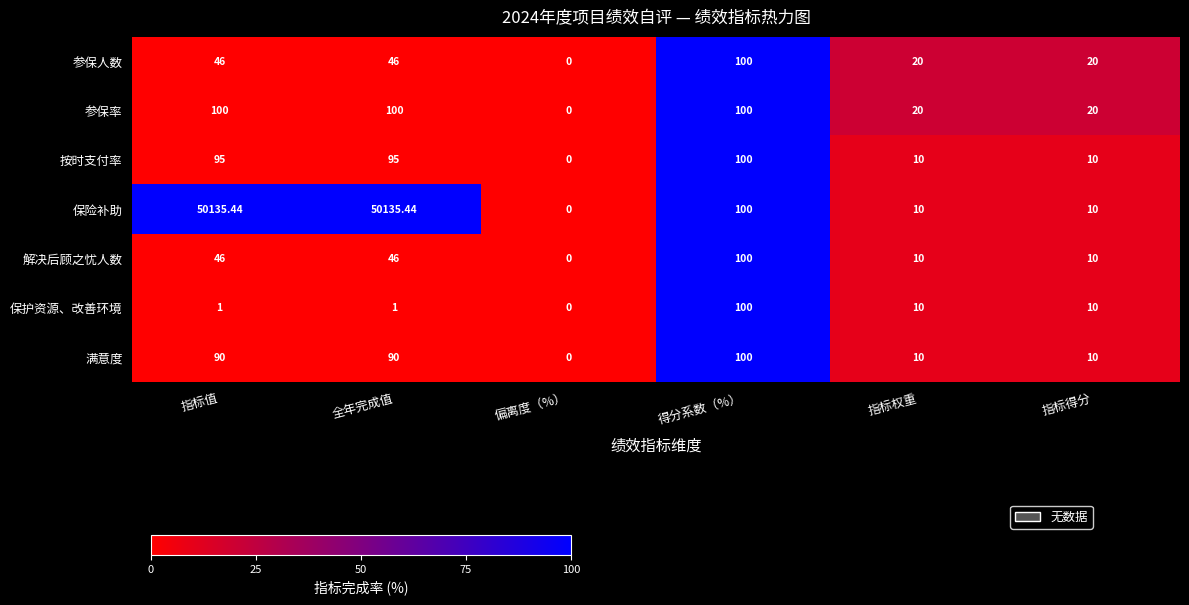

Which category has the lowest value in the 参保率 series?

偏离度（%）